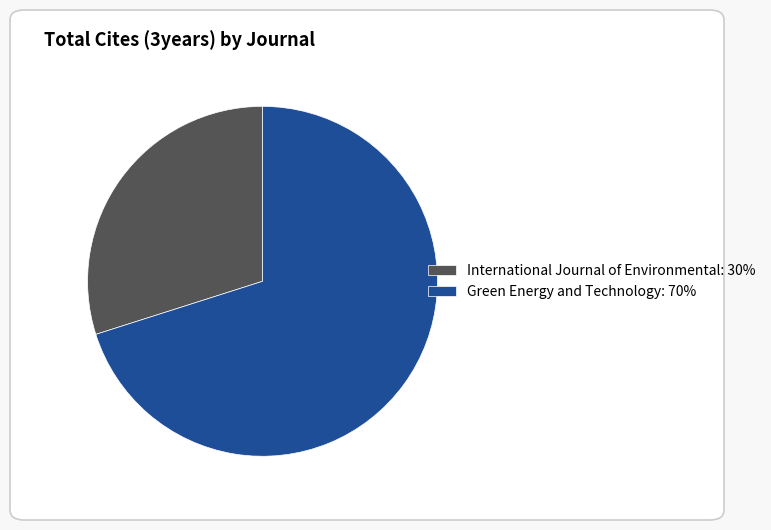

Do Green Energy and Technology: 70% and International Journal of Environmental: 30% together represent more than half of the pie?

Yes